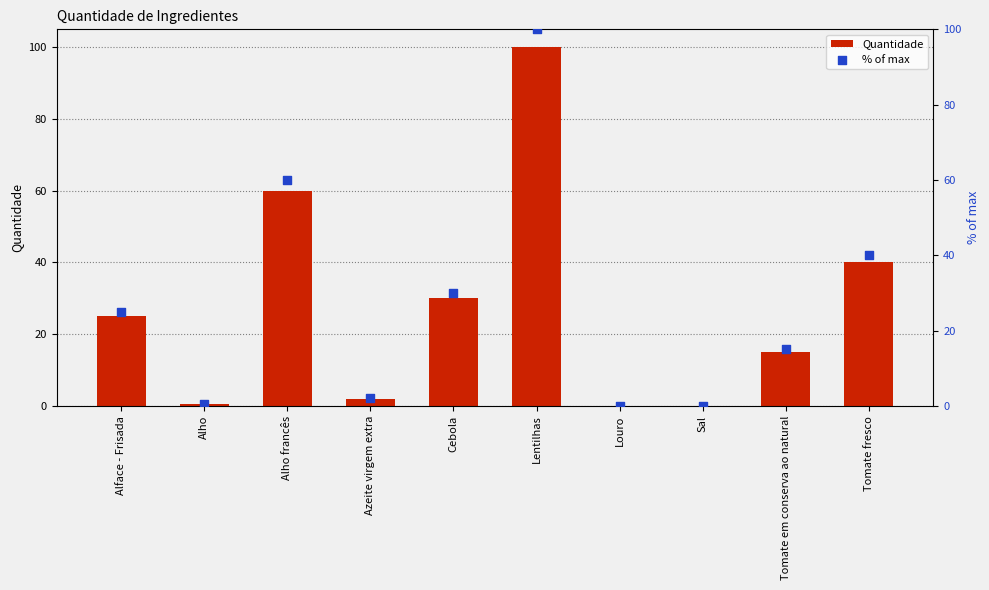

At which category is the sum across all series the highest?

Lentilhas